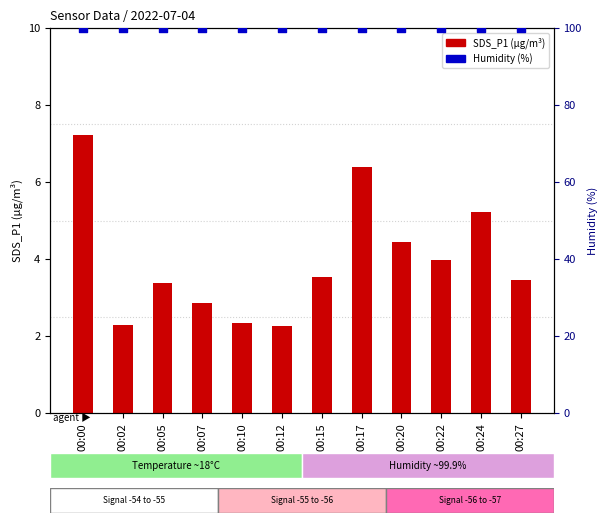

Which series has the largest total across all categories?

Humidity